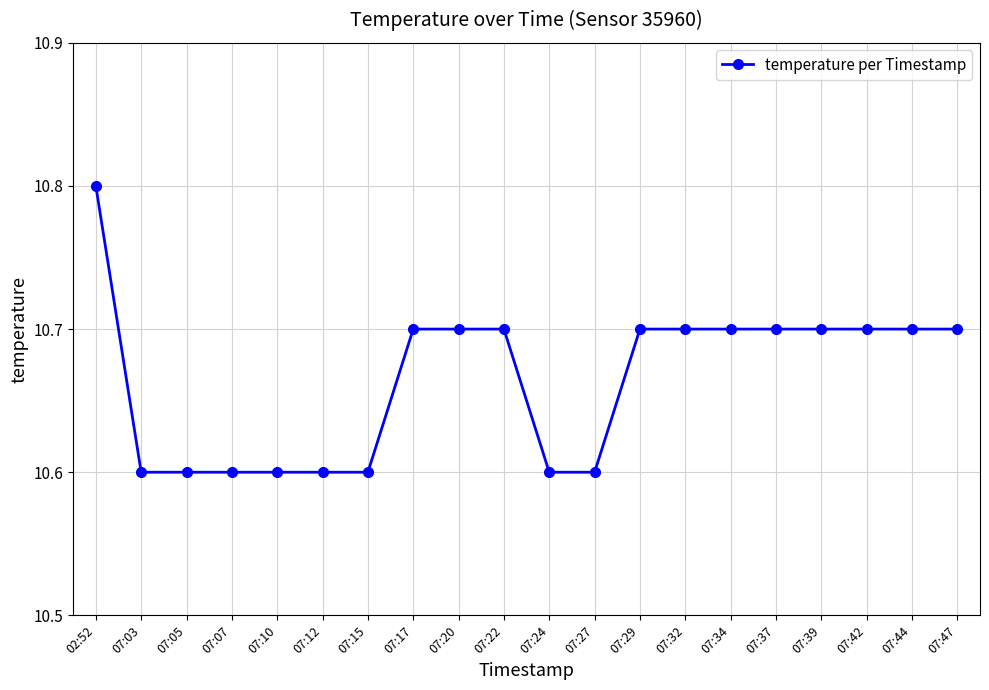

What is the greatest value displayed?

10.8